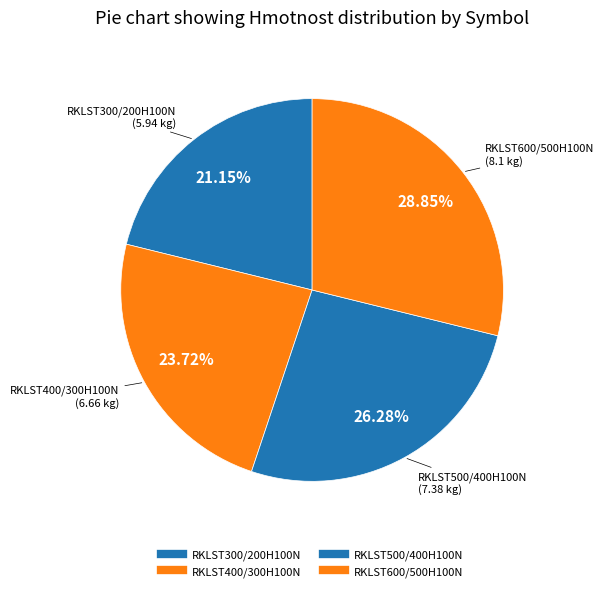

Which category has the biggest portion of the pie?

RKLST600/500H100N